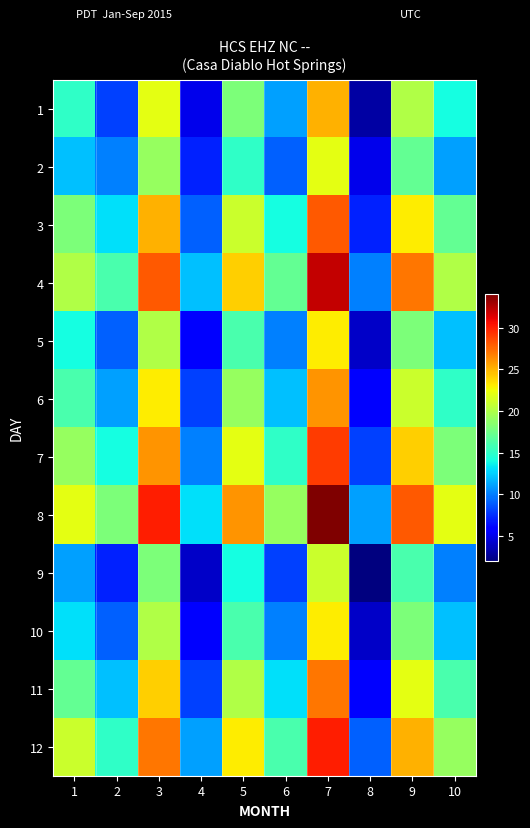

What is the difference between the highest and lowest values at 9?

12